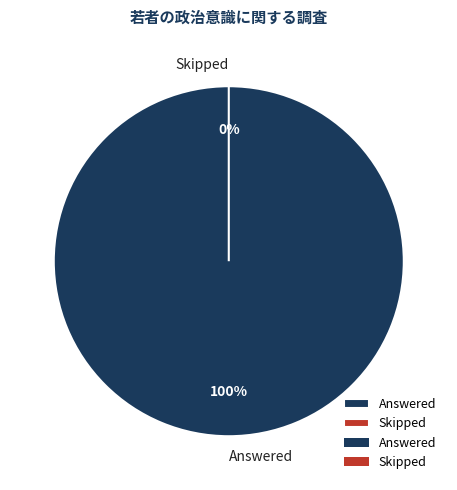

True or false: Answered accounts for 99% of the total.

False